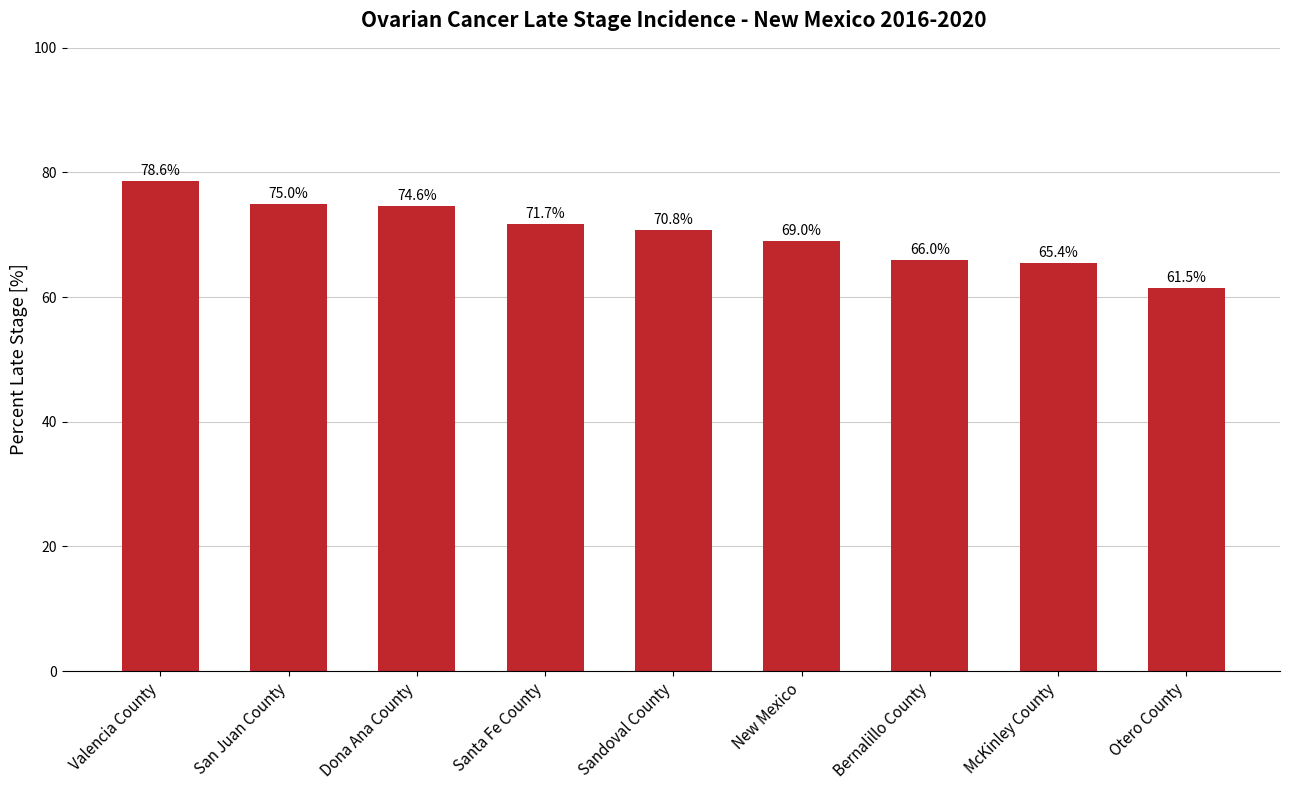

List the labels in order of value, smallest first.

Otero County, McKinley County, Bernalillo County, New Mexico, Sandoval County, Santa Fe County, Dona Ana County, San Juan County, Valencia County